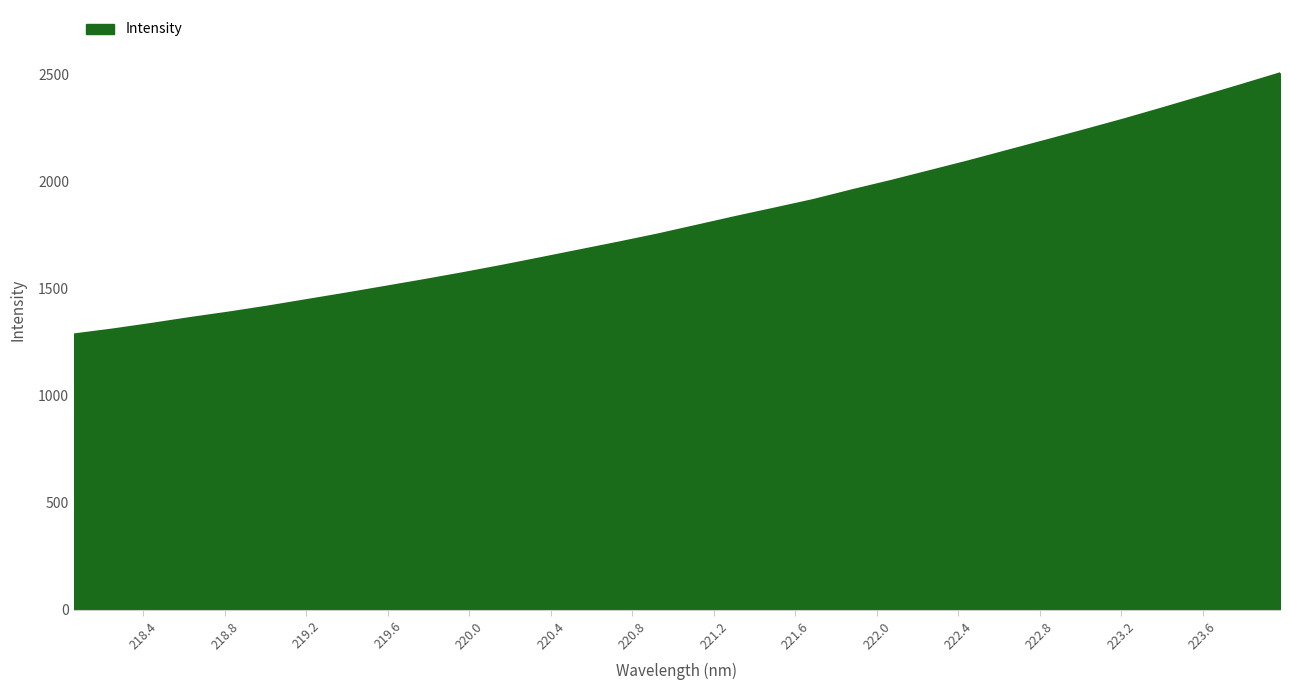

What is the greatest value displayed?

2504.4